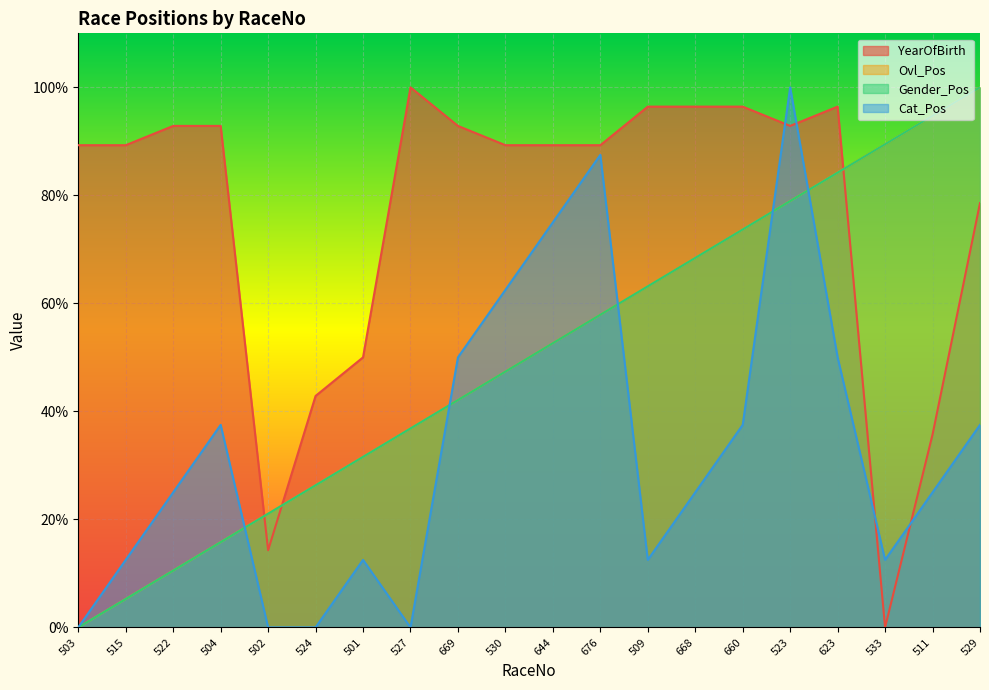

Rank the series at 669 from highest to lowest value.

YearOfBirth, Cat_Pos, Ovl_Pos, Gender_Pos